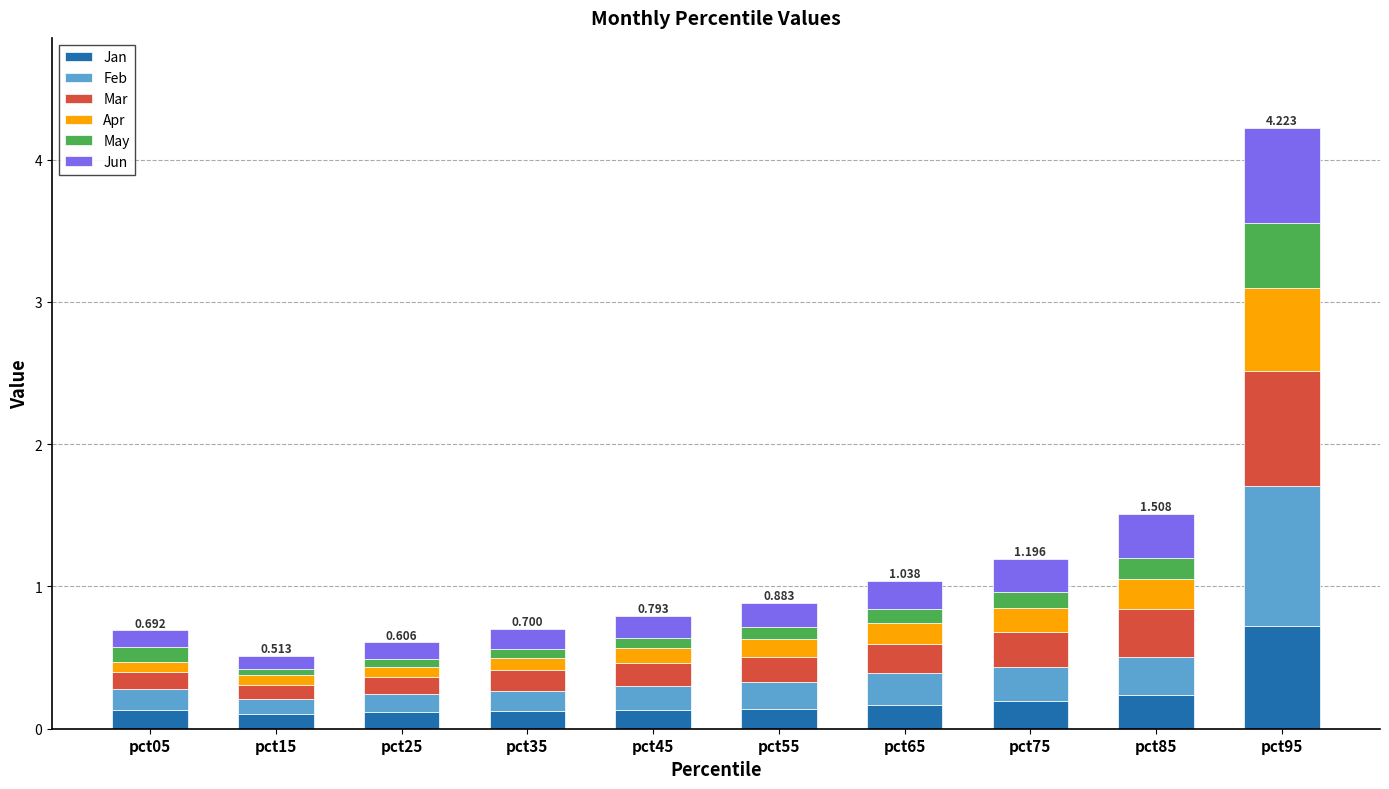

What is the difference between the second highest and minimum values in the Apr series?

0.1